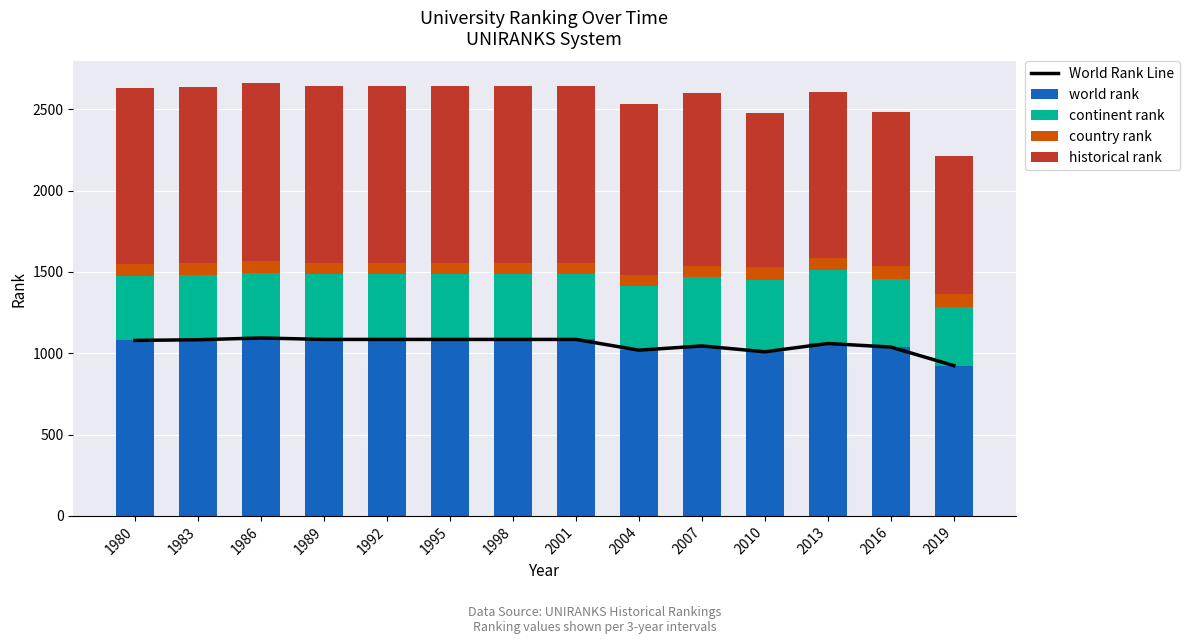

List the series in order of their peak value, highest first.

World Rank Line, world rank, historical rank, continent rank, country rank